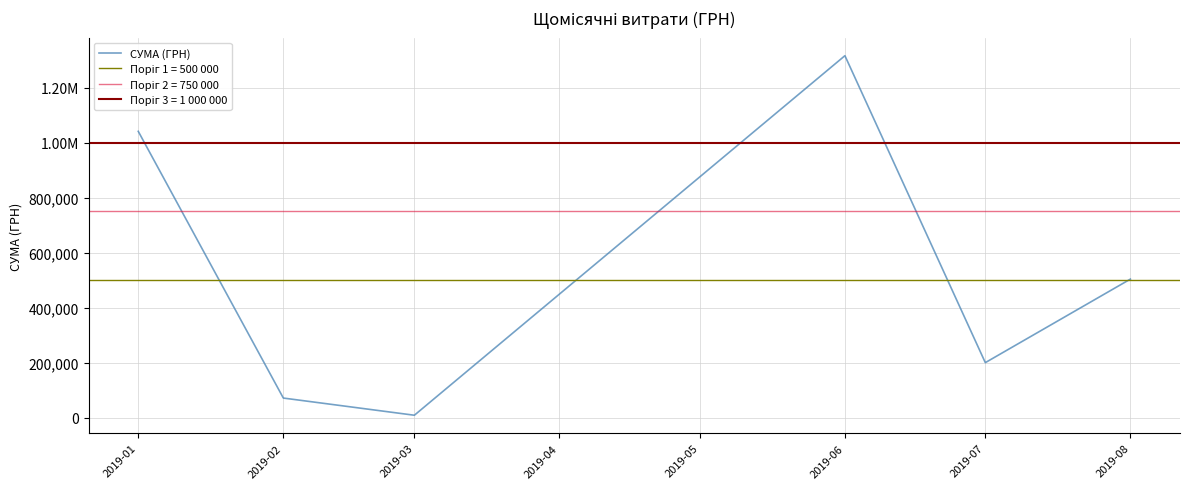

True or false: the data has more than 1 interior local peaks.

False